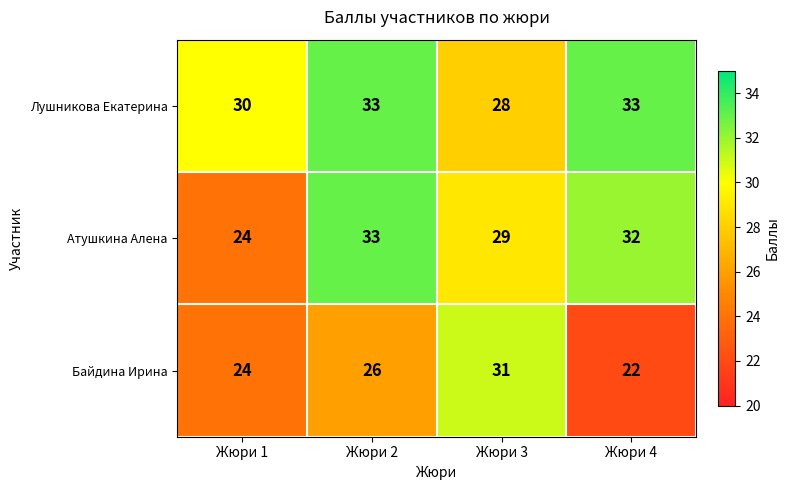

Is it true that Лушникова Екатерина equals 8 at Жюри 3?

False